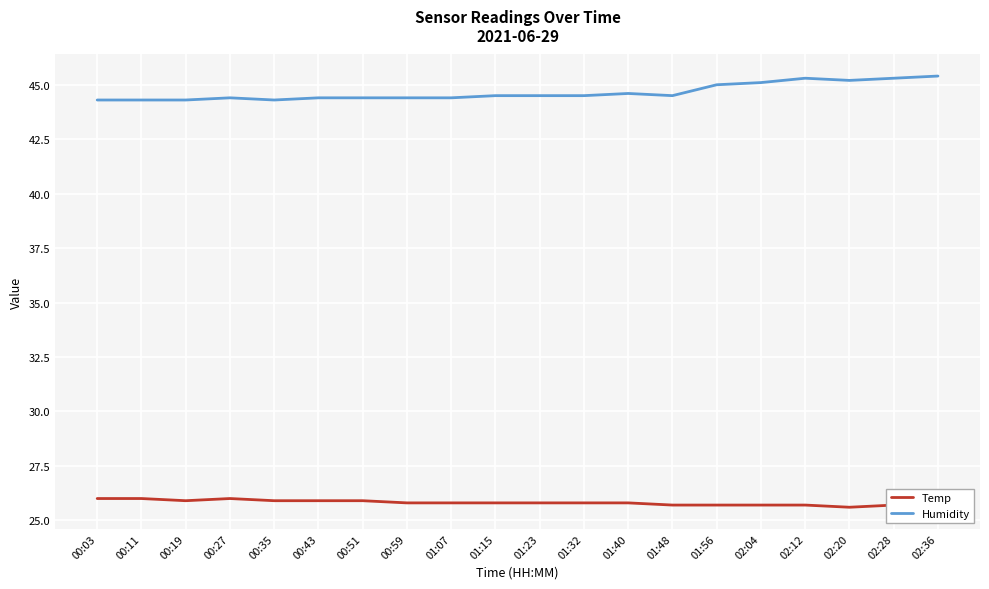

List the series in order of their peak value, highest first.

Humidity, Temp